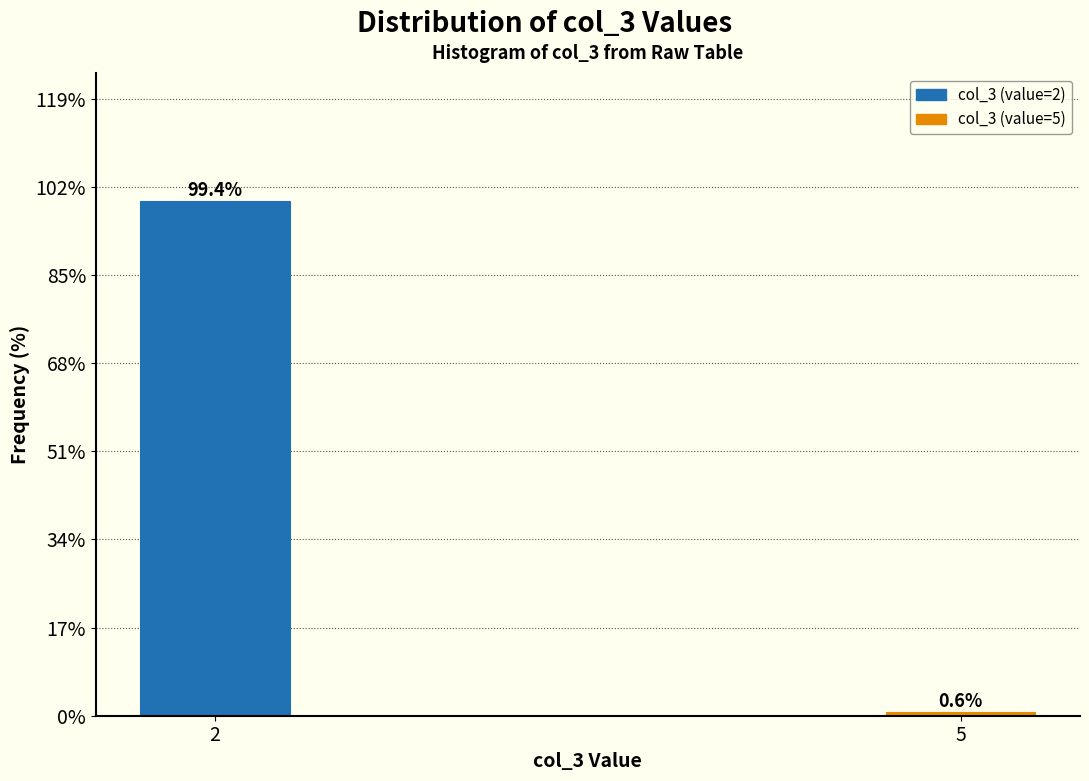

Reading left to right, list all the values displayed in this chart.

99.4	0.6